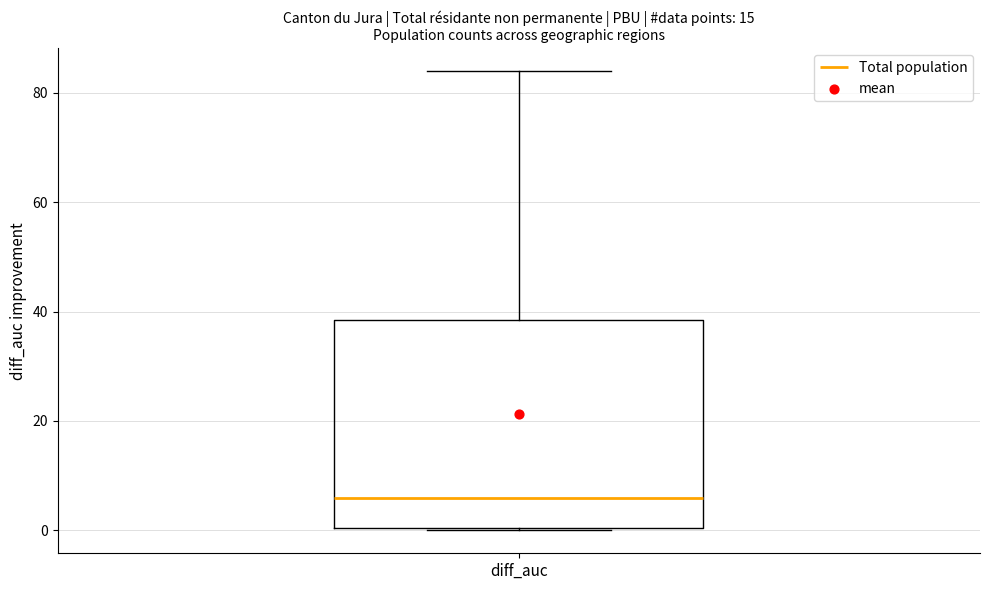

Transcribe this box plot: give where the median line is, the range the box spans, and where the two whiskers end, as read against the y-axis. The values are not printed on the chart, so give them approximately, as read against the axis.

median 6, box 0 to 38, whiskers 0 to 84